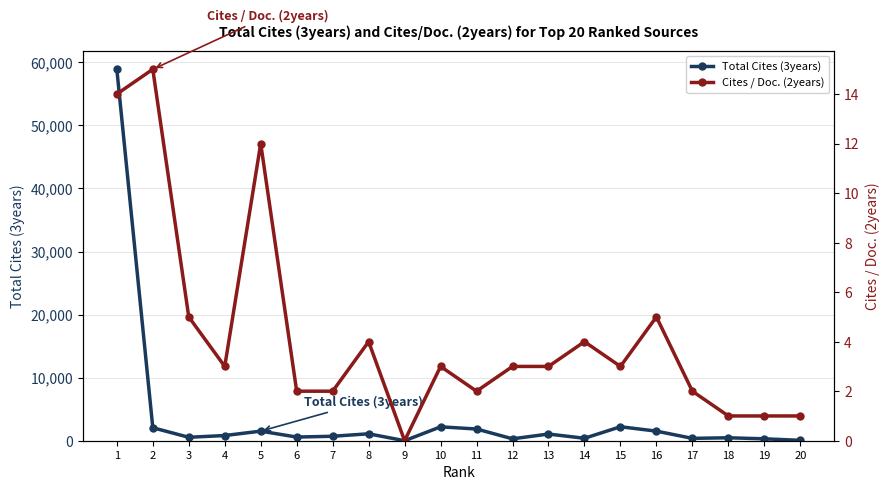

What are all the series names shown in the legend?

Total Cites (3years), Cites / Doc. (2years)